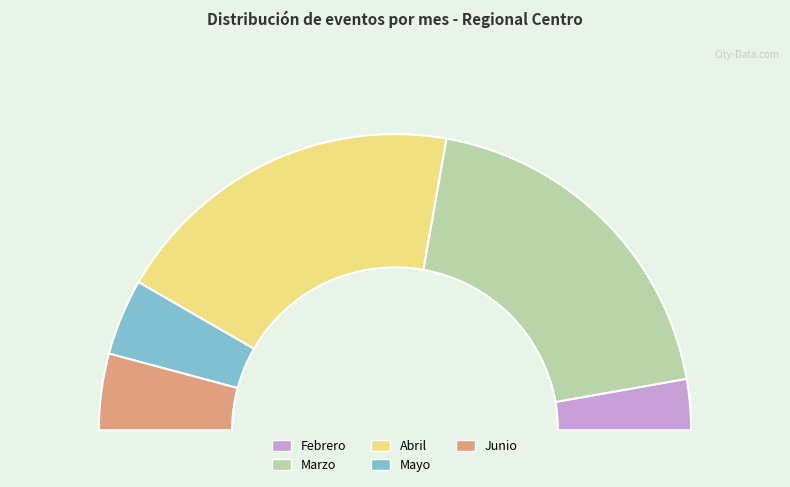

Is it true that Abril is 39% of the pie?

True